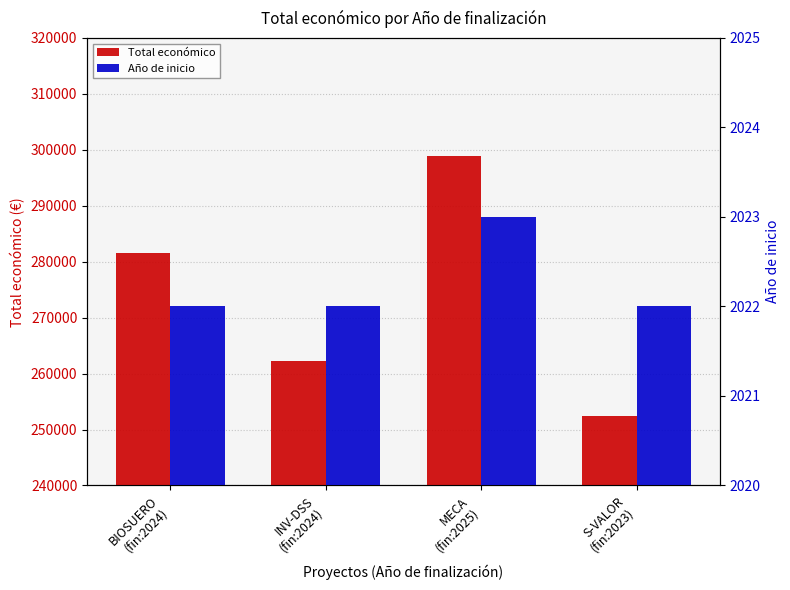

At which category does the chart reach its peak across all series?

MECA
(fin:2025)